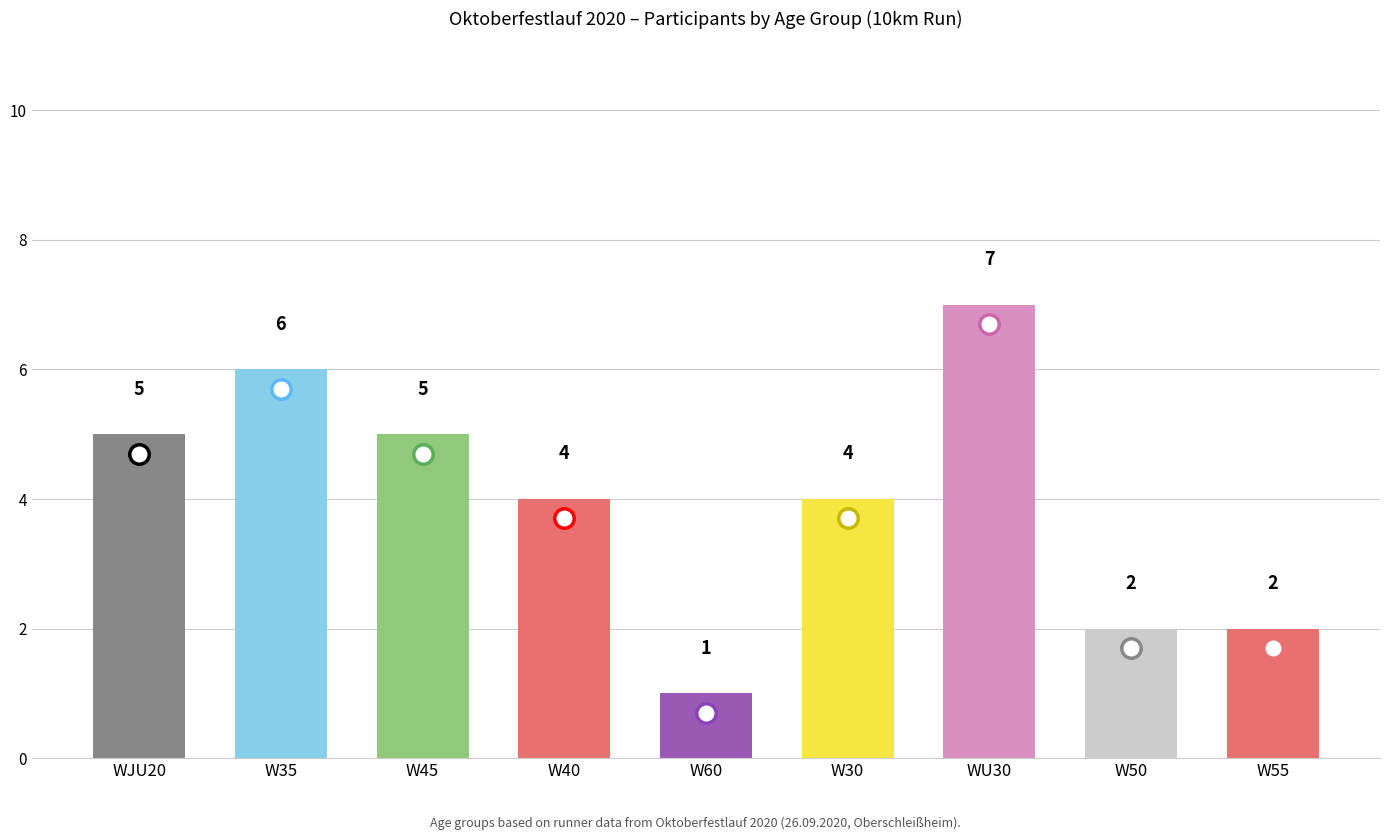

What is the ratio of the value at W40 to the value at W45?

0.8